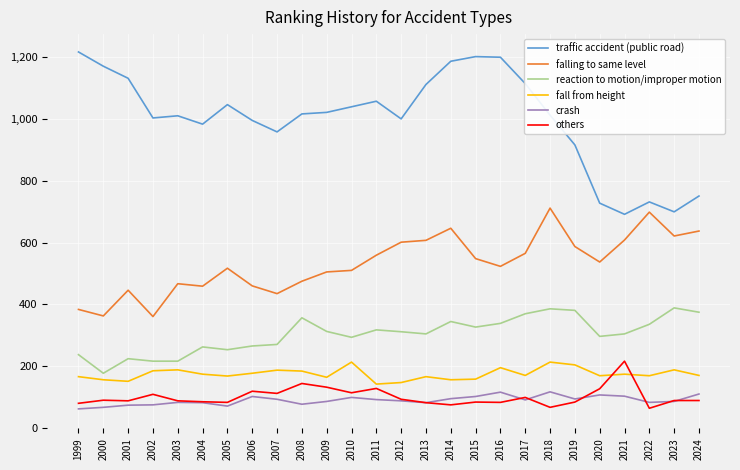

Which category has the highest value across all series?

1999